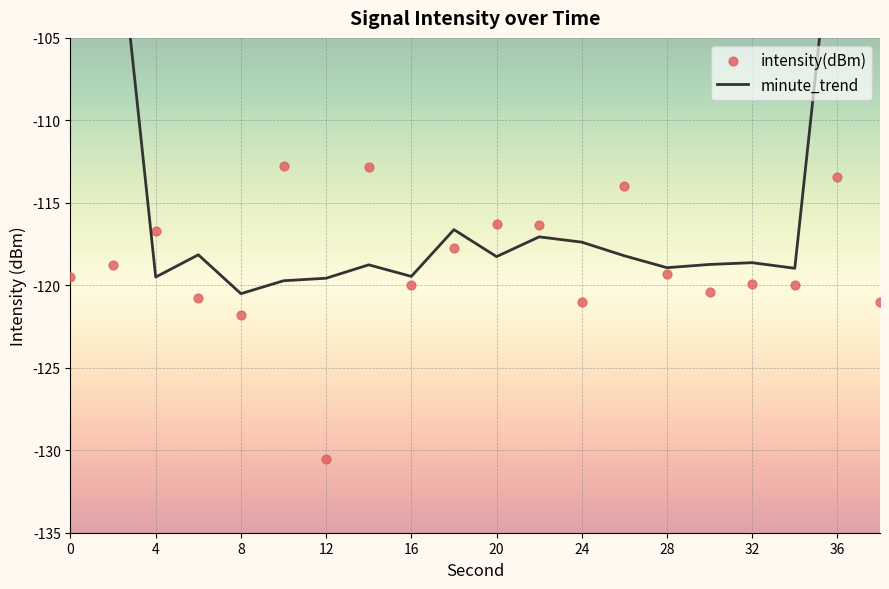

Which series has the largest total across all categories?

minute_trend